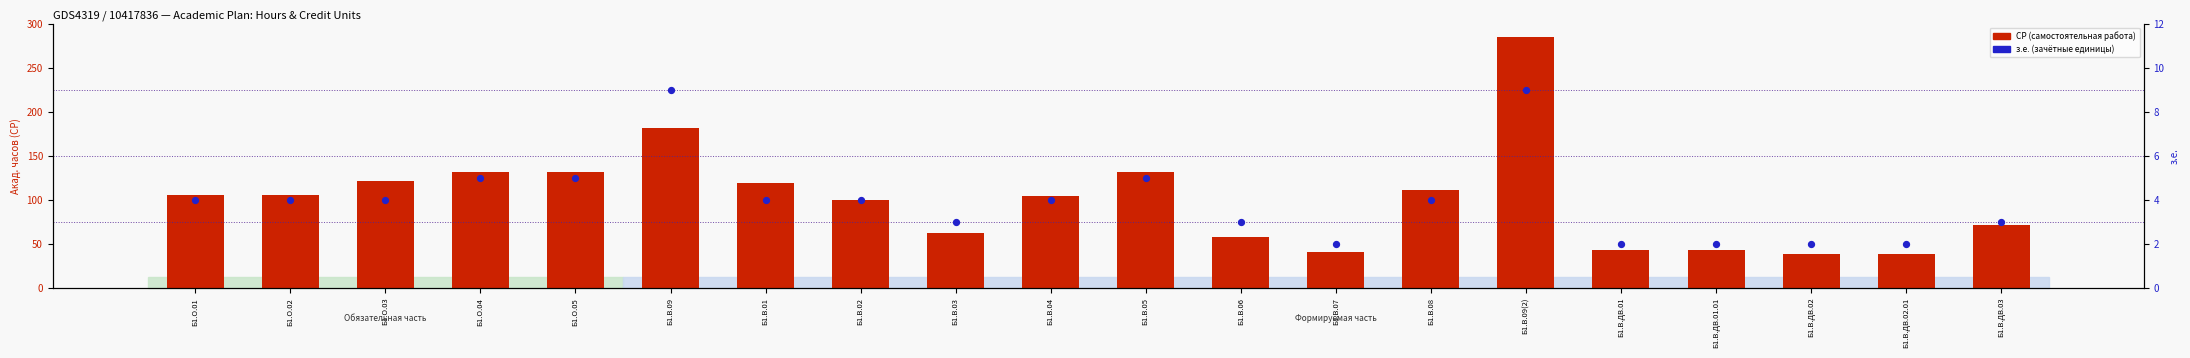

At how many categories does at least one series exceed 45?

15